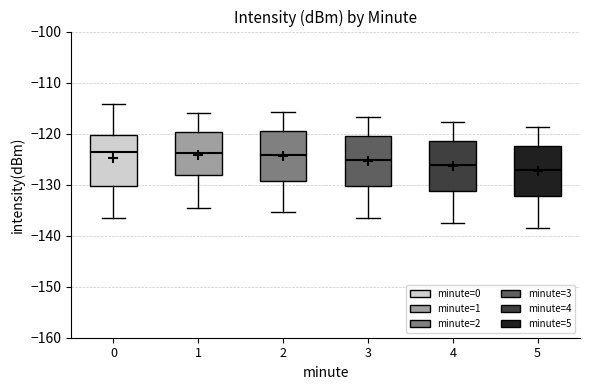

Where does the upper whisker of the box at x = 2 end on the y-axis? The values are not printed on the chart, so give them approximately, as read against the axis.

-116